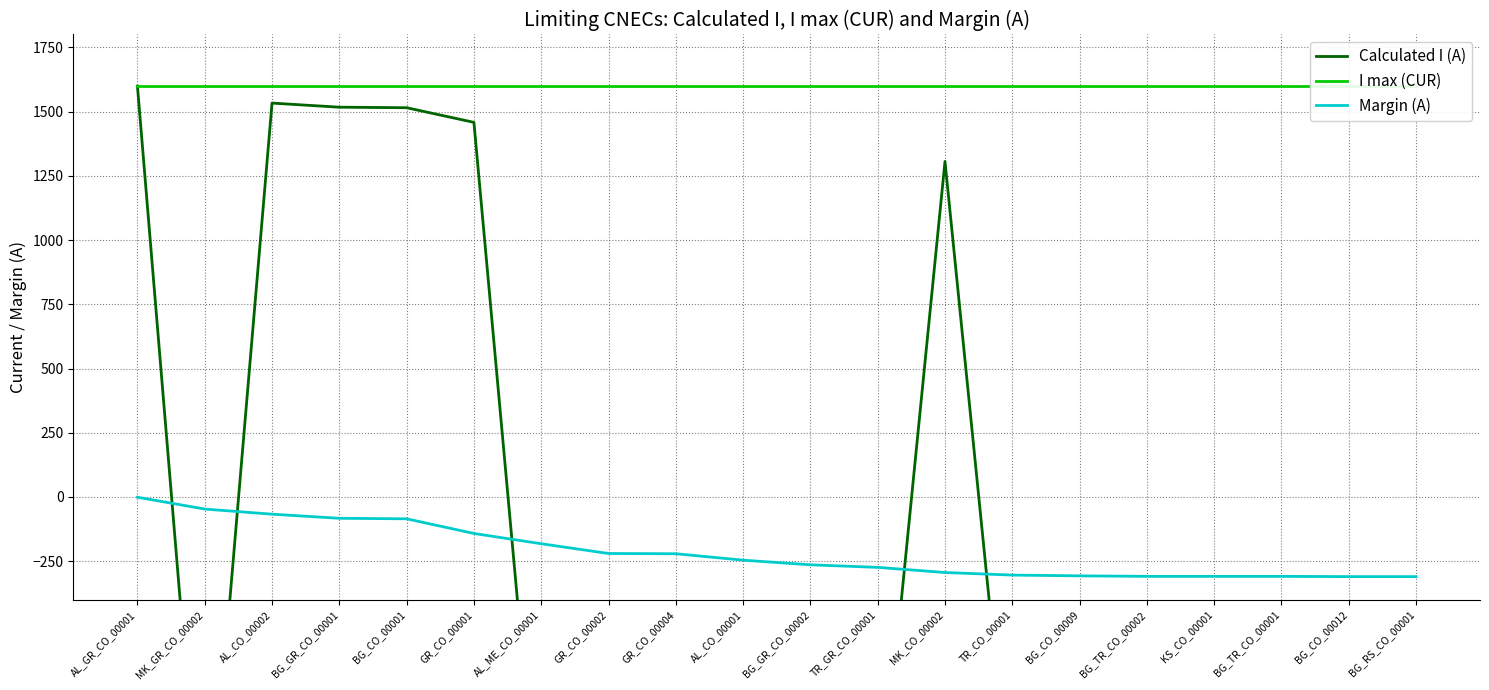

What is the difference between the Calculated I (A) values at BG_GR_CO_00002 and TR_GR_CO_00001?

10